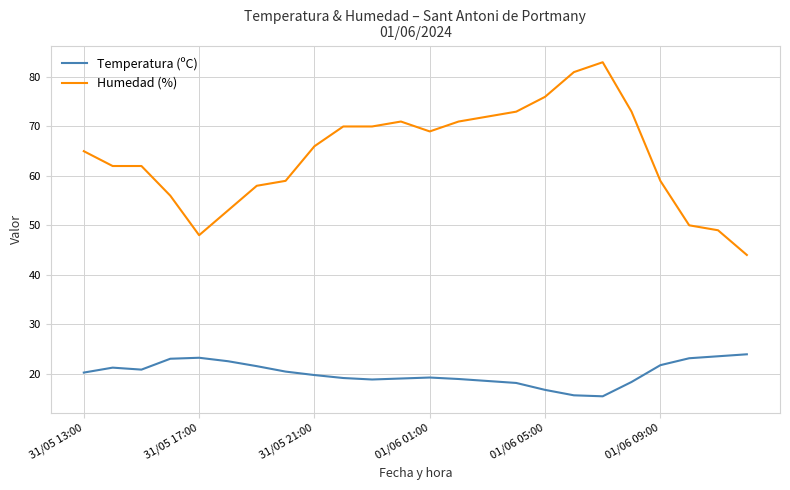

What is the maximum value for Temperatura (ºC)?

23.9